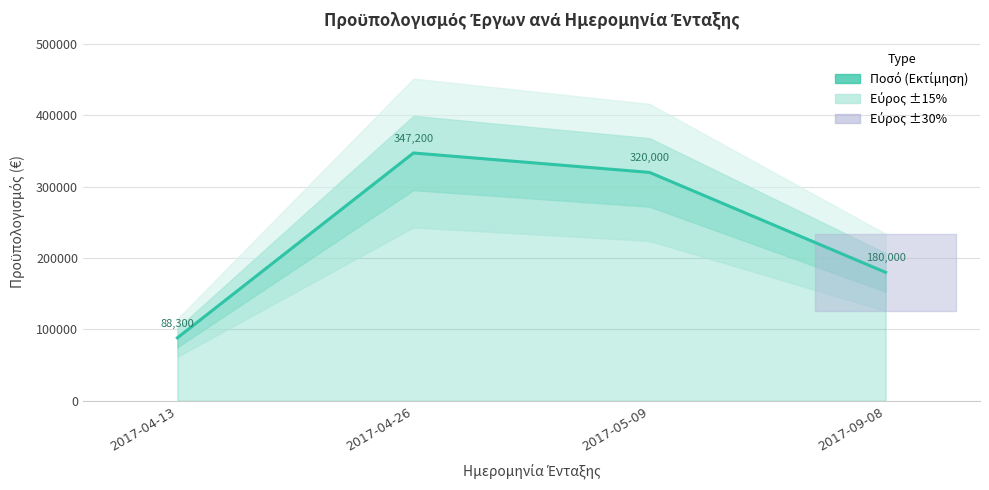

What is the label of the 3rd point from the right?

2017-04-26